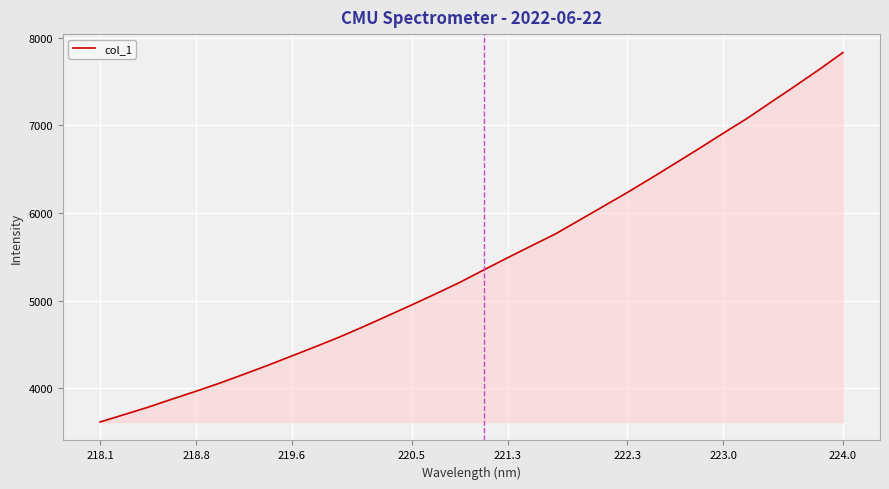

What is the minimum value shown in the chart?

3612.2